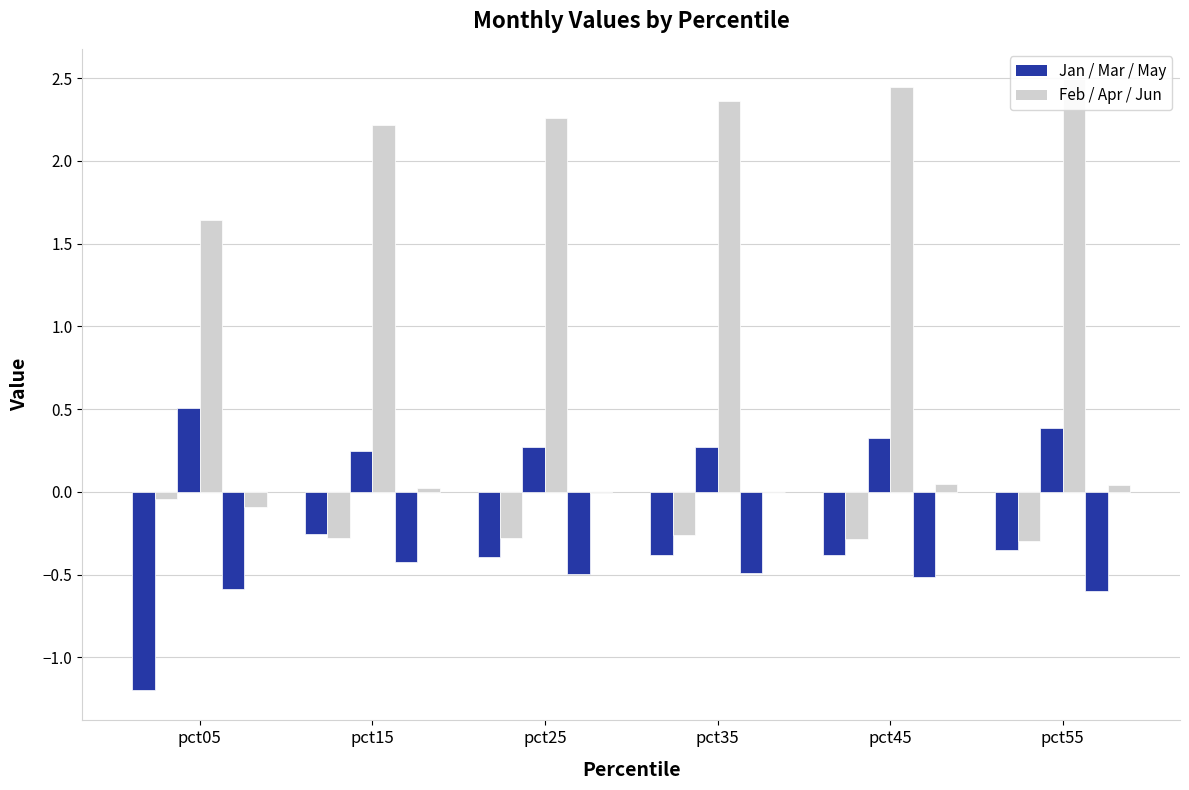

Reading right to left, what are all the values shown in this chart?

Jan: -0.4	-0.4	-0.4	-0.4	-0.3	-1.2
Feb: -0.3	-0.3	-0.3	-0.3	-0.3	-0.0
Mar: 0.4	0.3	0.3	0.3	0.2	0.5
Apr: 2.5	2.4	2.4	2.3	2.2	1.6
May: -0.6	-0.5	-0.5	-0.5	-0.4	-0.6
Jun: 0.0	0.0	-0.0	-0.0	0.0	-0.1